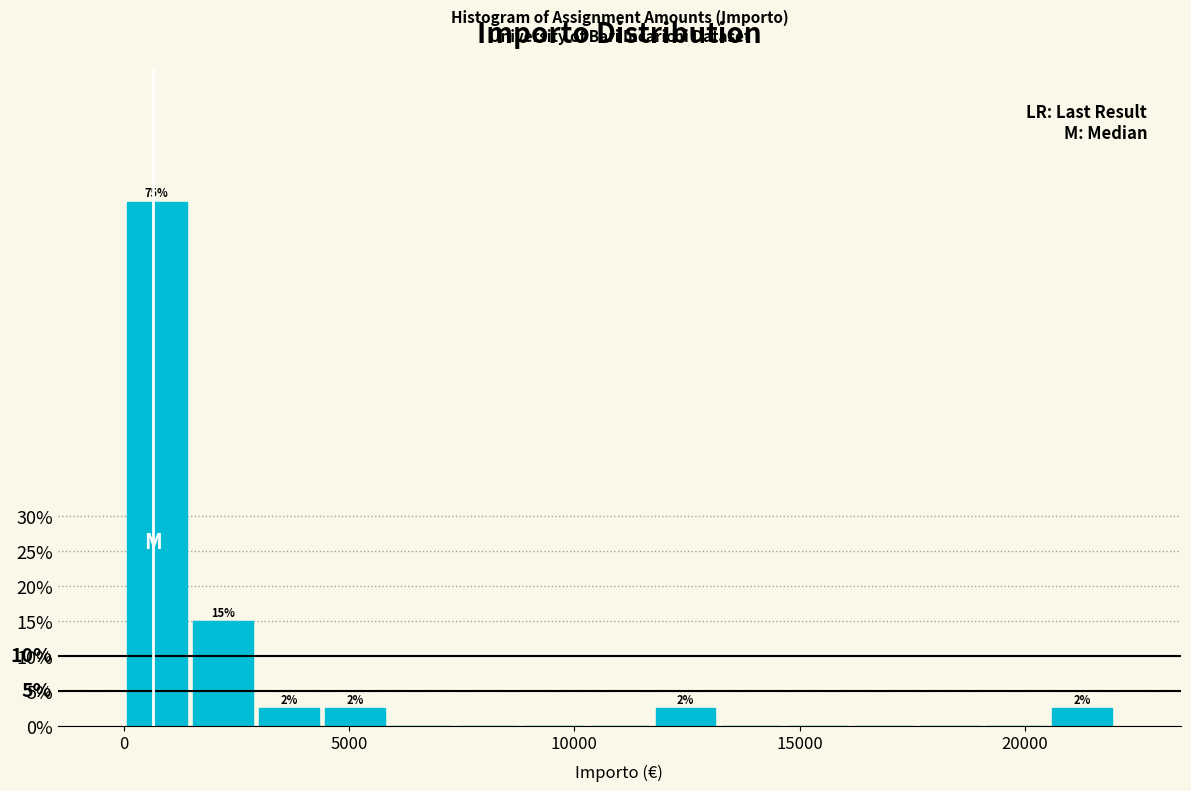

Around what value on the x-axis is the tallest bar? Give the approximate position of its centre, as read against the axis.

500